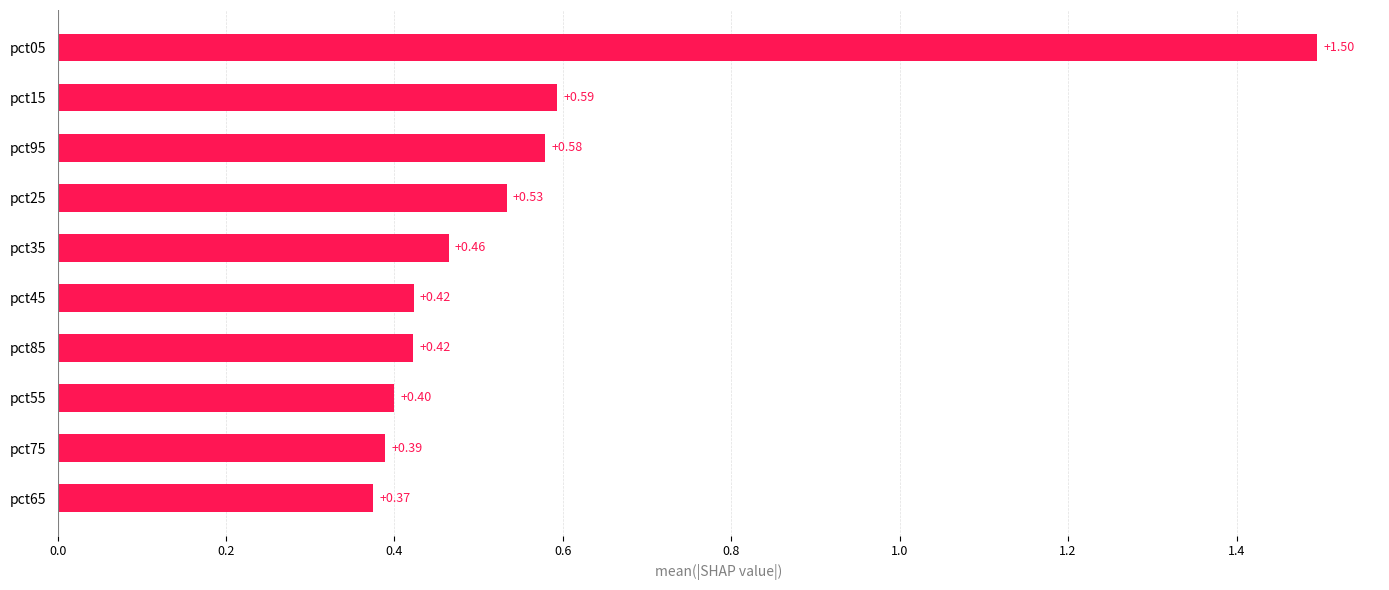

What is the change in value from pct55 to pct35?

+0.1